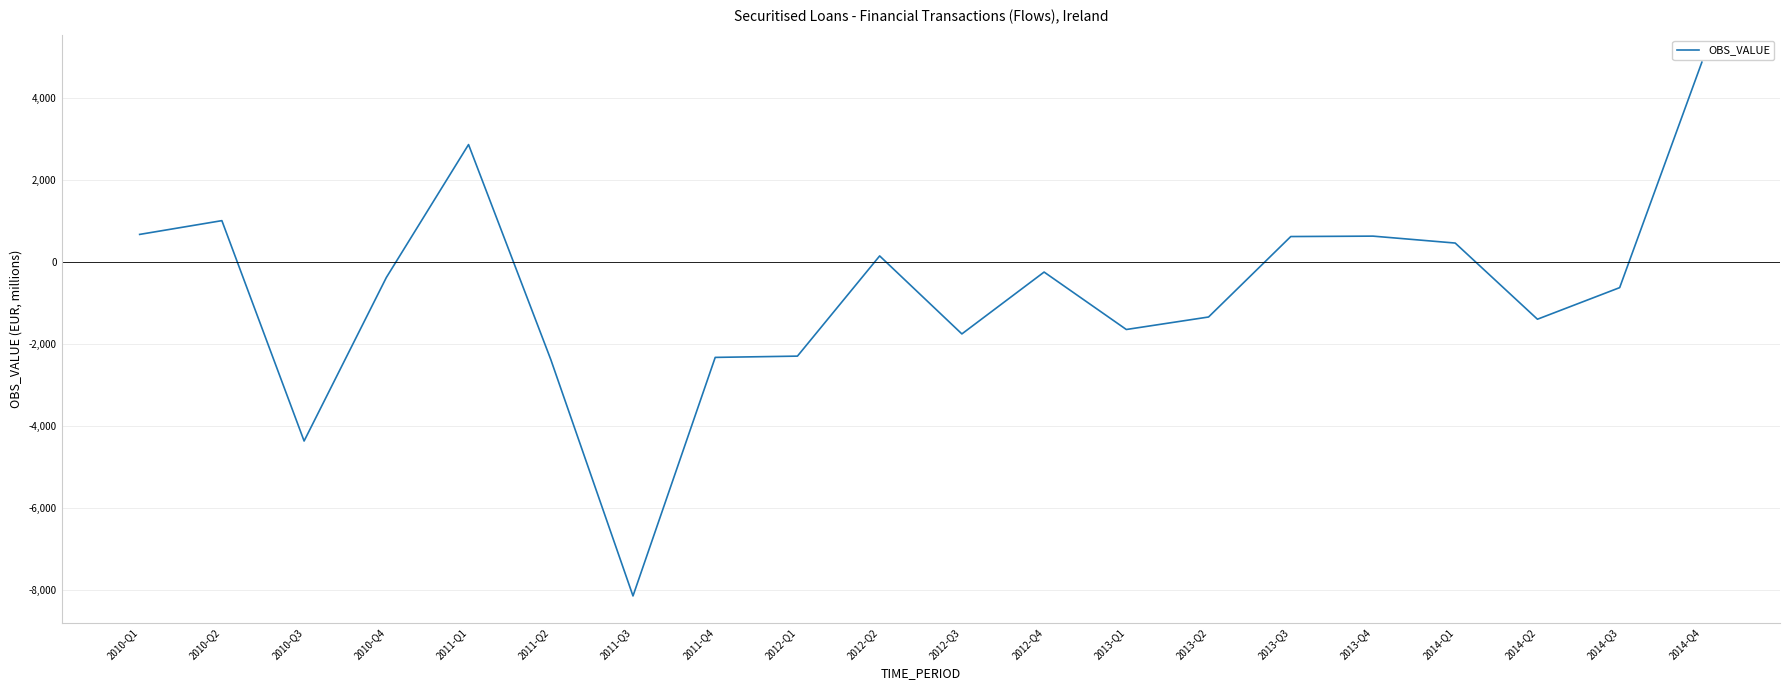

What is the change in value from 2010-Q2 to 2013-Q1?

-2657